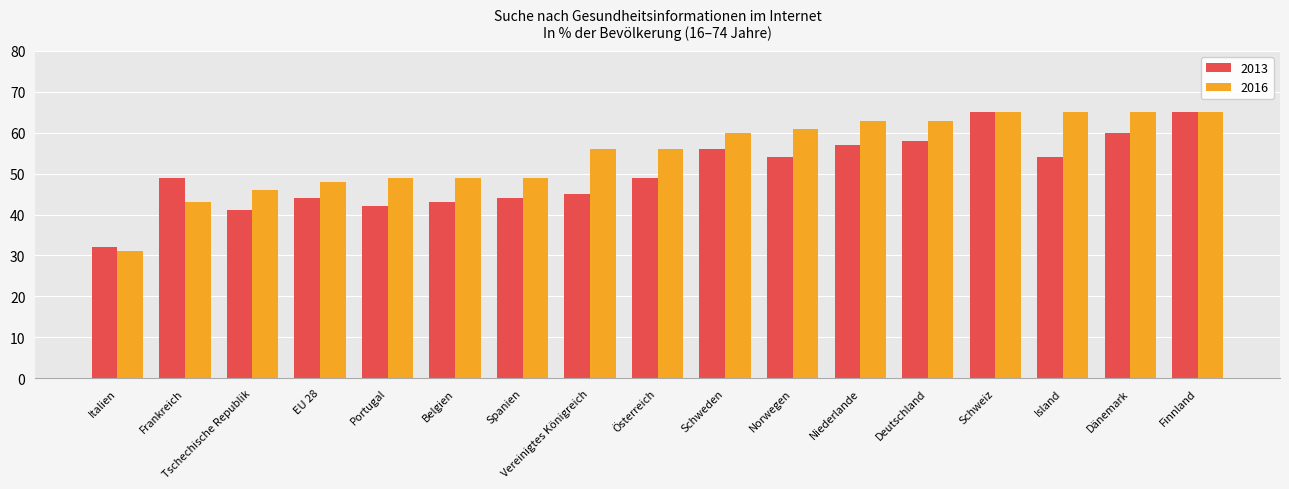

The value of 2013 at Portugal is 42. True or false?

True